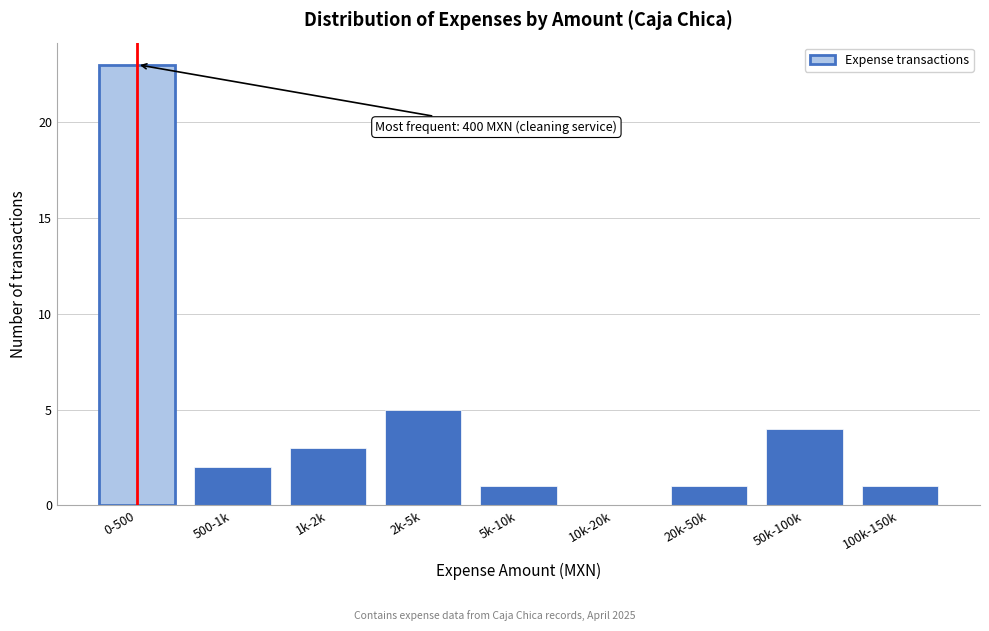

Reading right to left, extract all data points from this chart.

100k-150k=1	50k-100k=4	20k-50k=1	10k-20k=0	5k-10k=1	2k-5k=5	1k-2k=3	500-1k=2	0-500=23